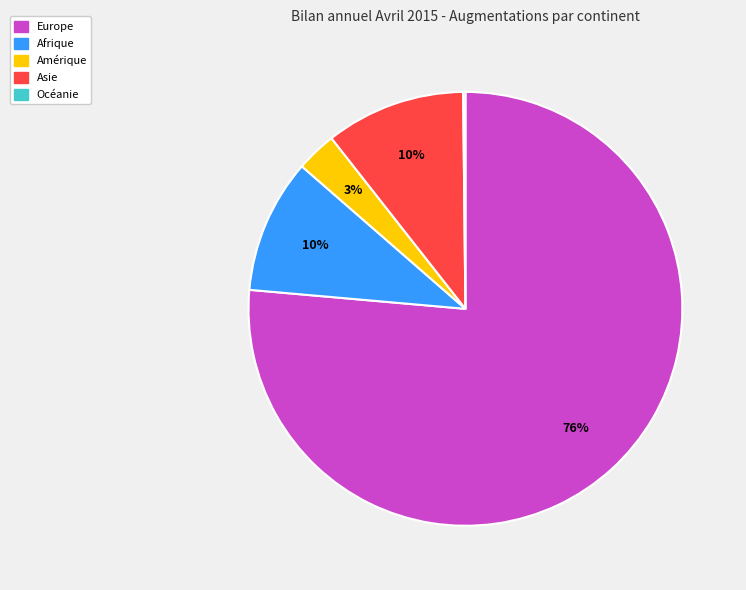

Is there any slice that represents more than half of the pie?

Yes